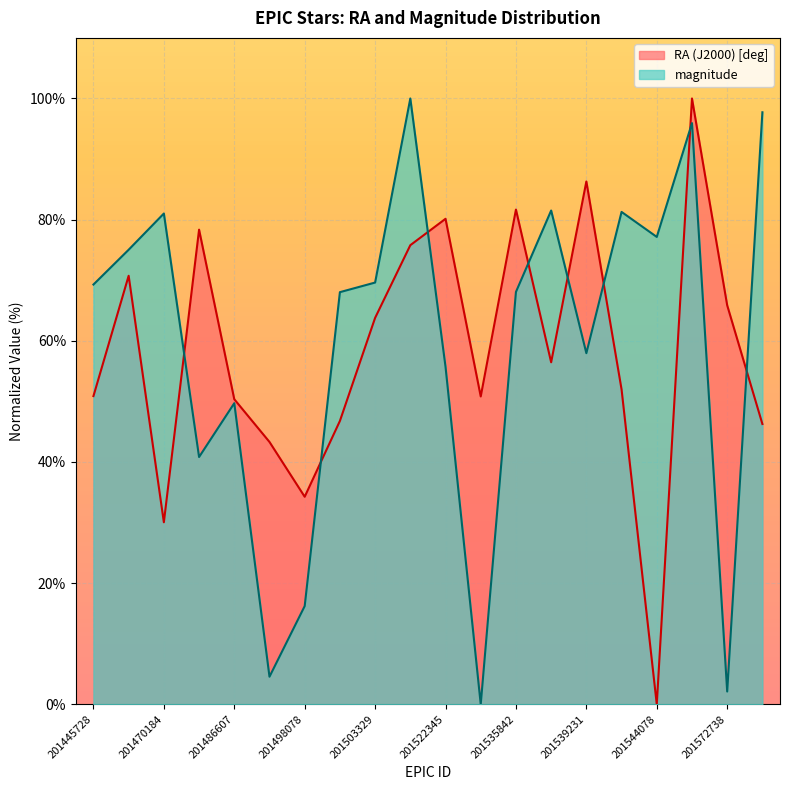

List the series in order of their overall mean, lowest first.

RA (J2000) [deg], magnitude